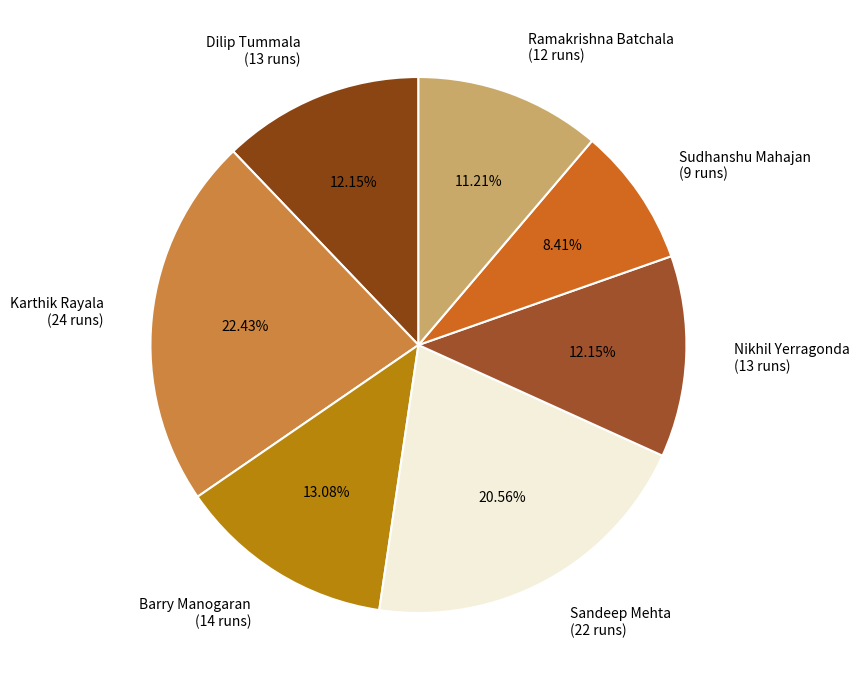

Is there a majority slice in this chart?

No